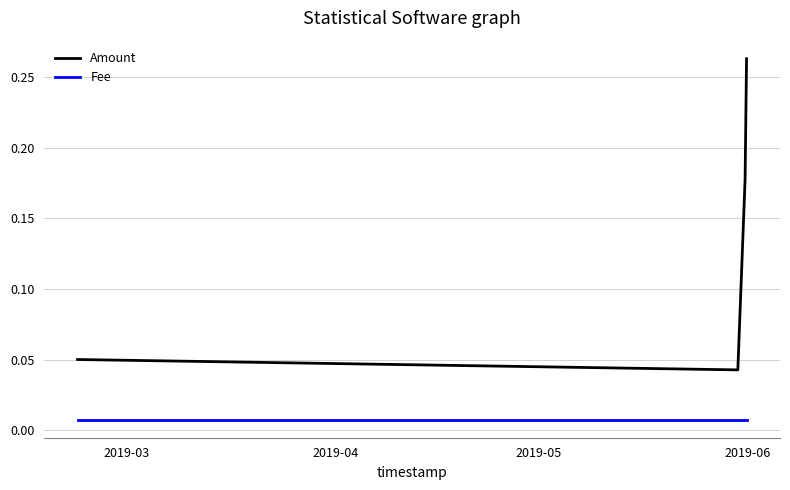

List the series in order of their peak value, highest first.

Amount, Fee